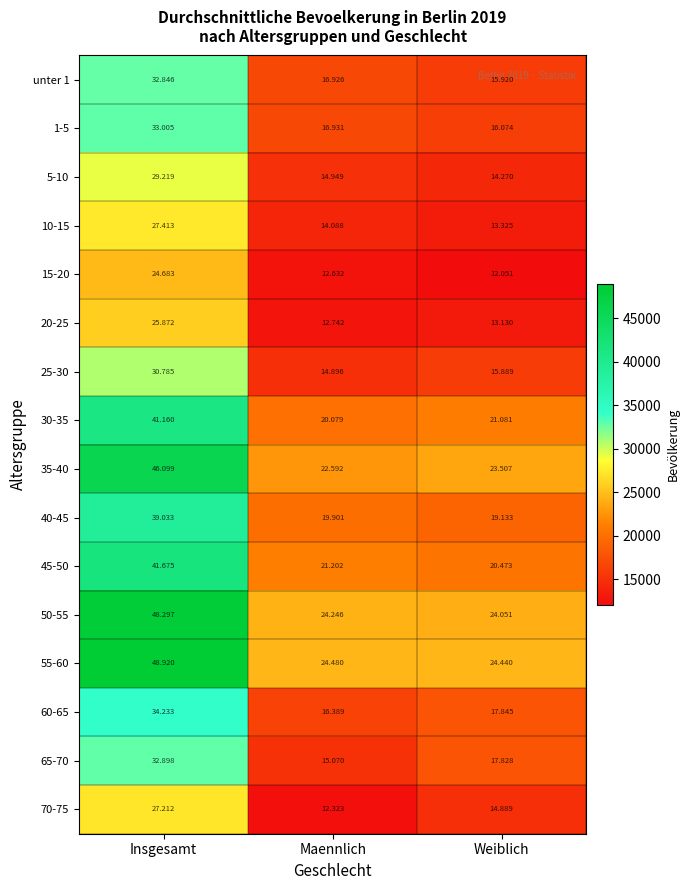

At which category is the sum across all series the highest?

Insgesamt